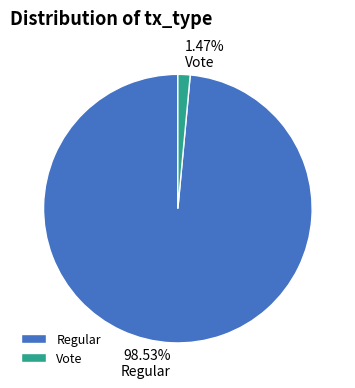

Does Regular represent more than half of the total?

Yes